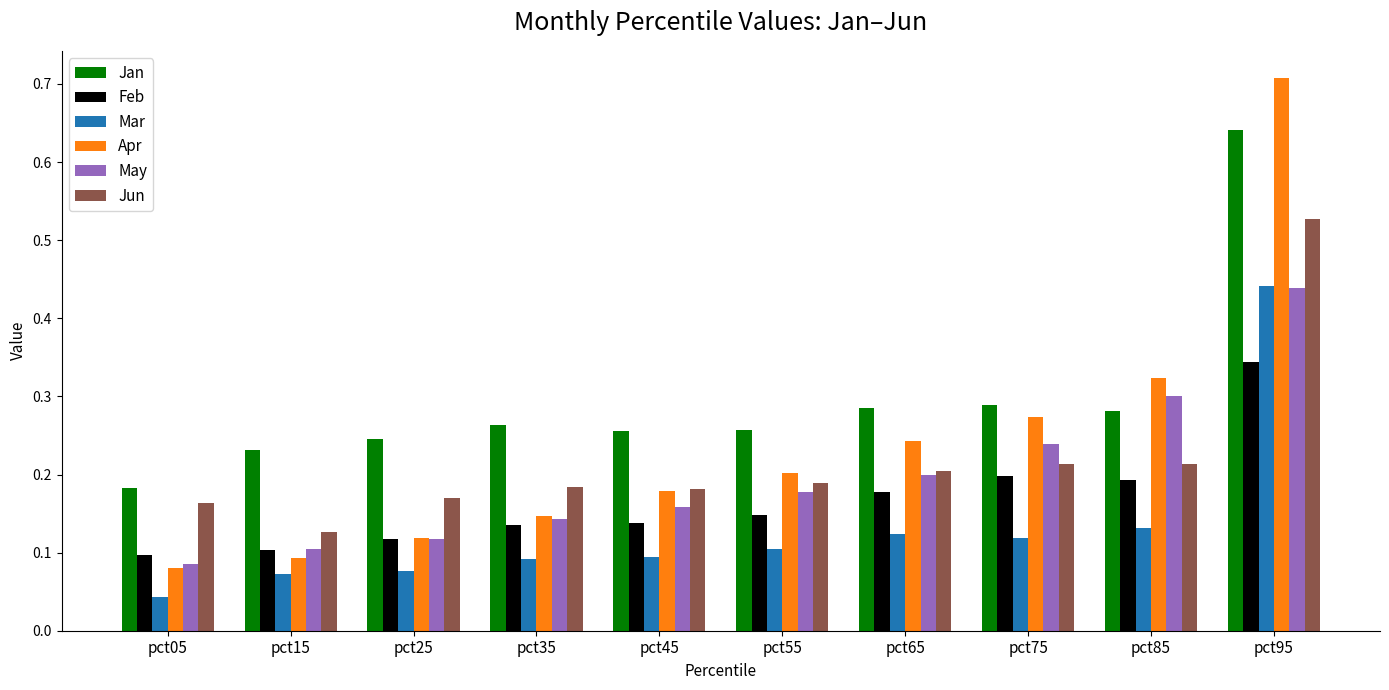

Is it true that Mar equals 0.1 at pct55?

True